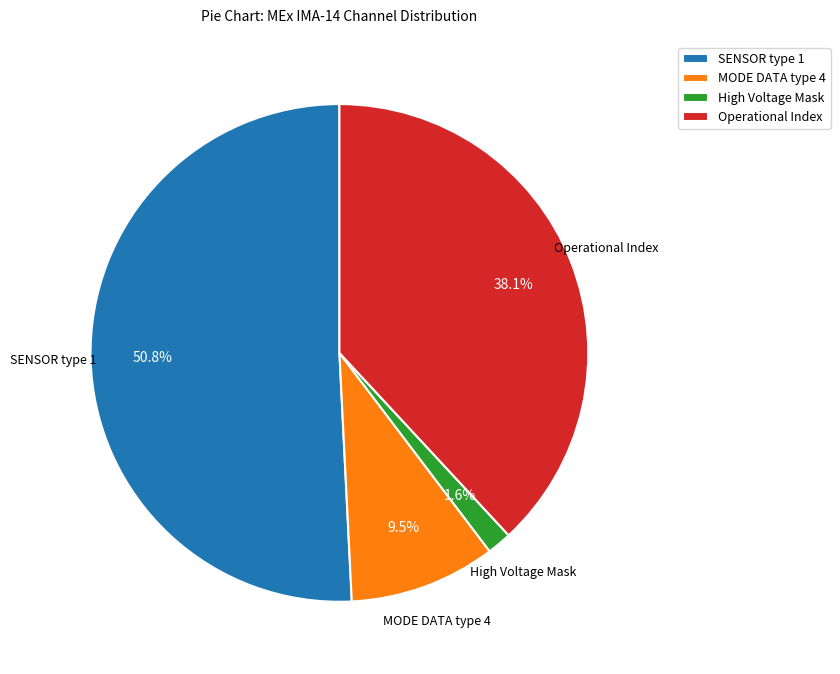

Which category has the smallest portion of the pie?

High Voltage Mask